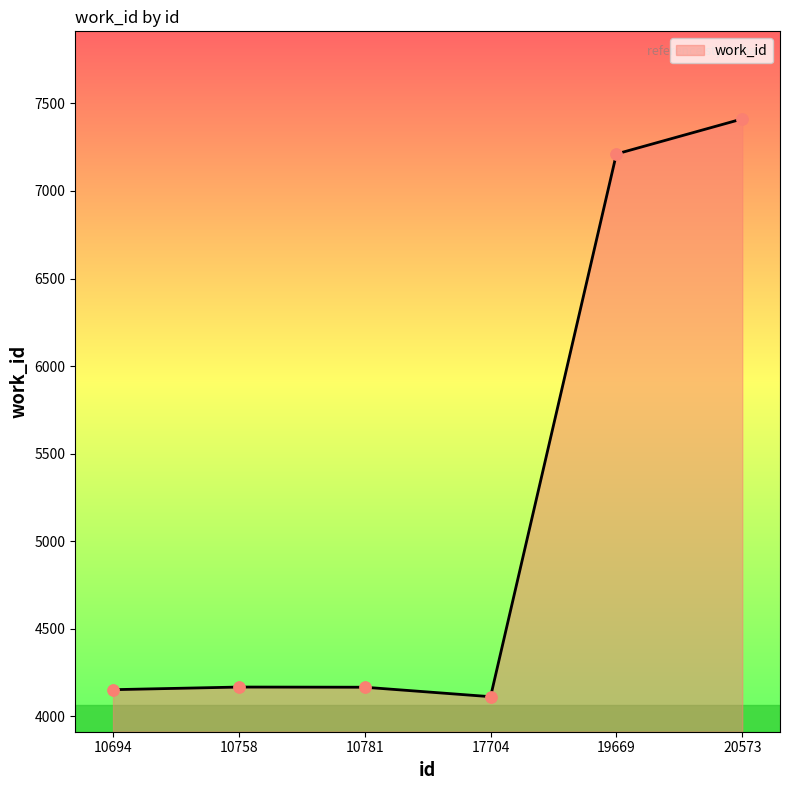

What is the change in value from 17704 to 19669?

+3098